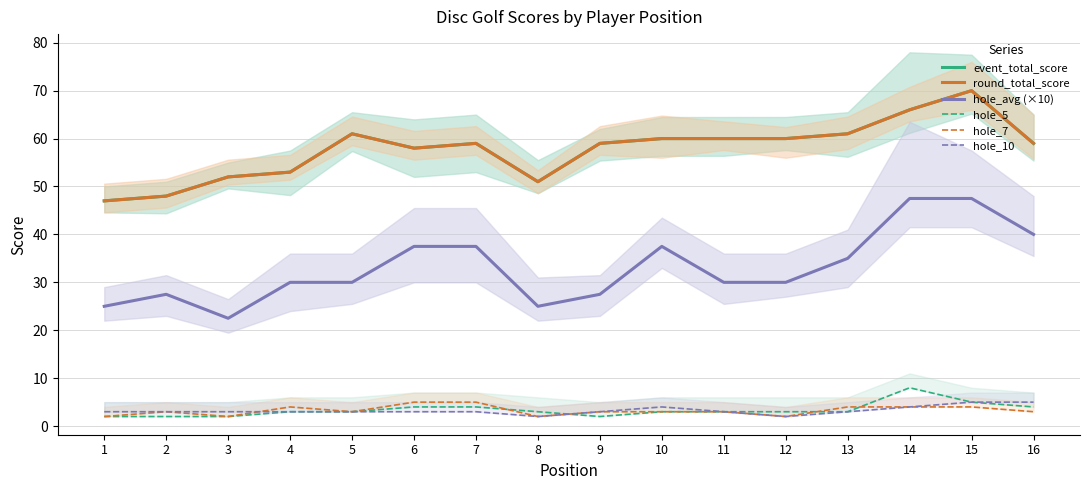

Count the number of data series in this chart.

6